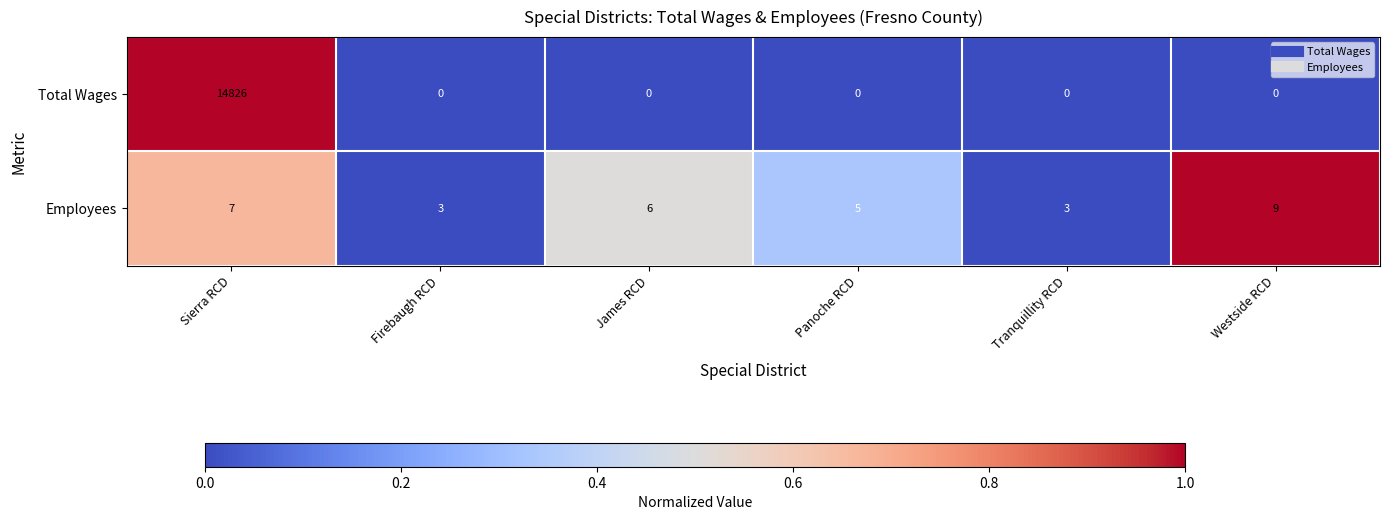

What is the sum of all Employees values?

33